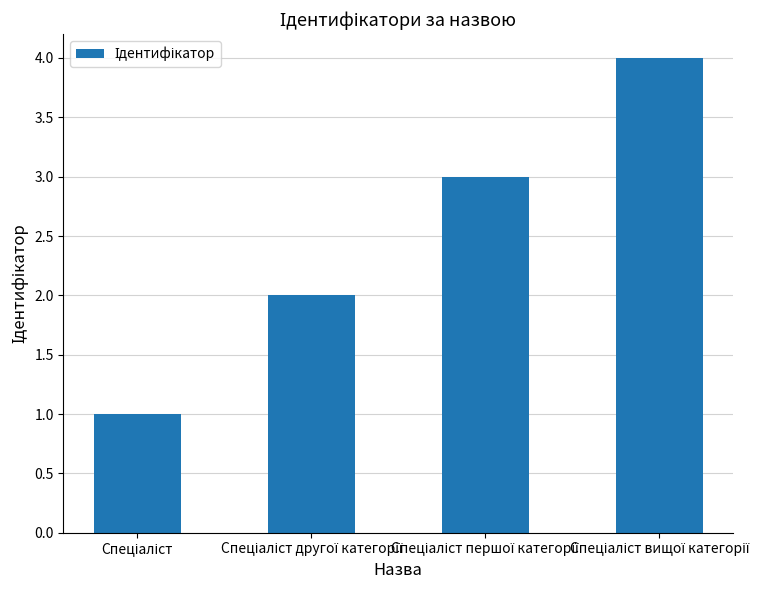

What is the difference between the maximum and minimum values?

3